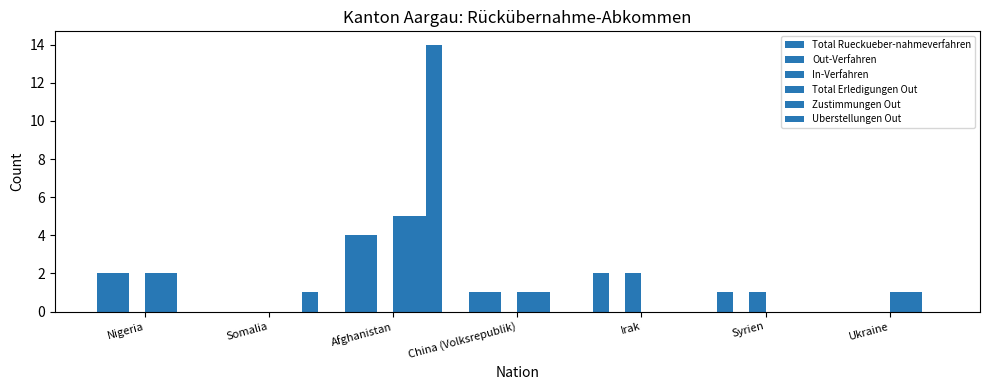

Count the number of data series in this chart.

6